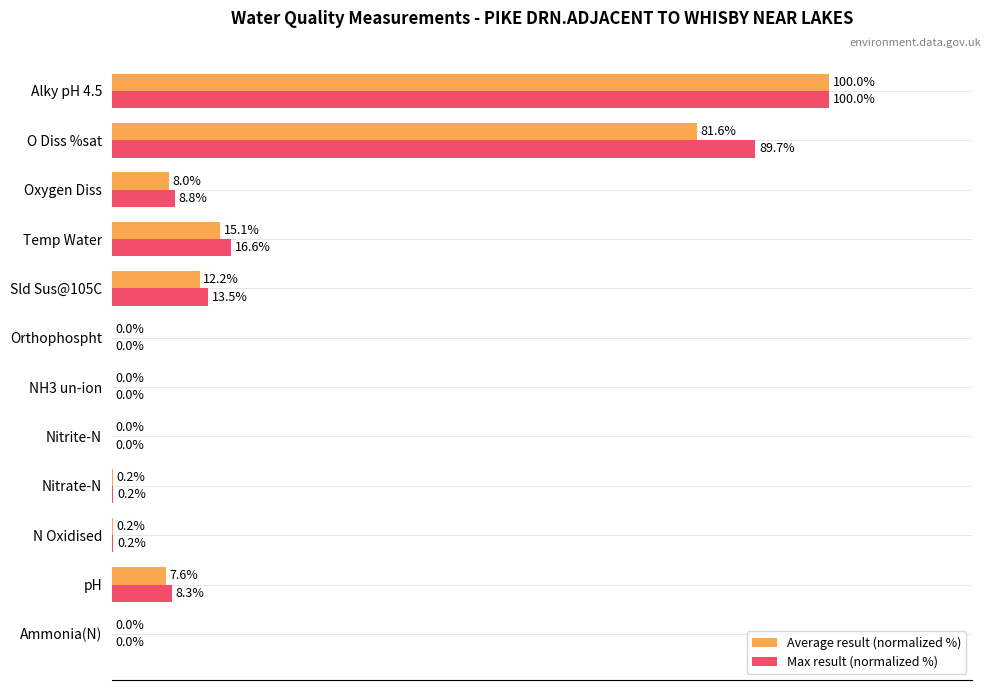

At which category is the sum across all series the highest?

Alky pH 4.5